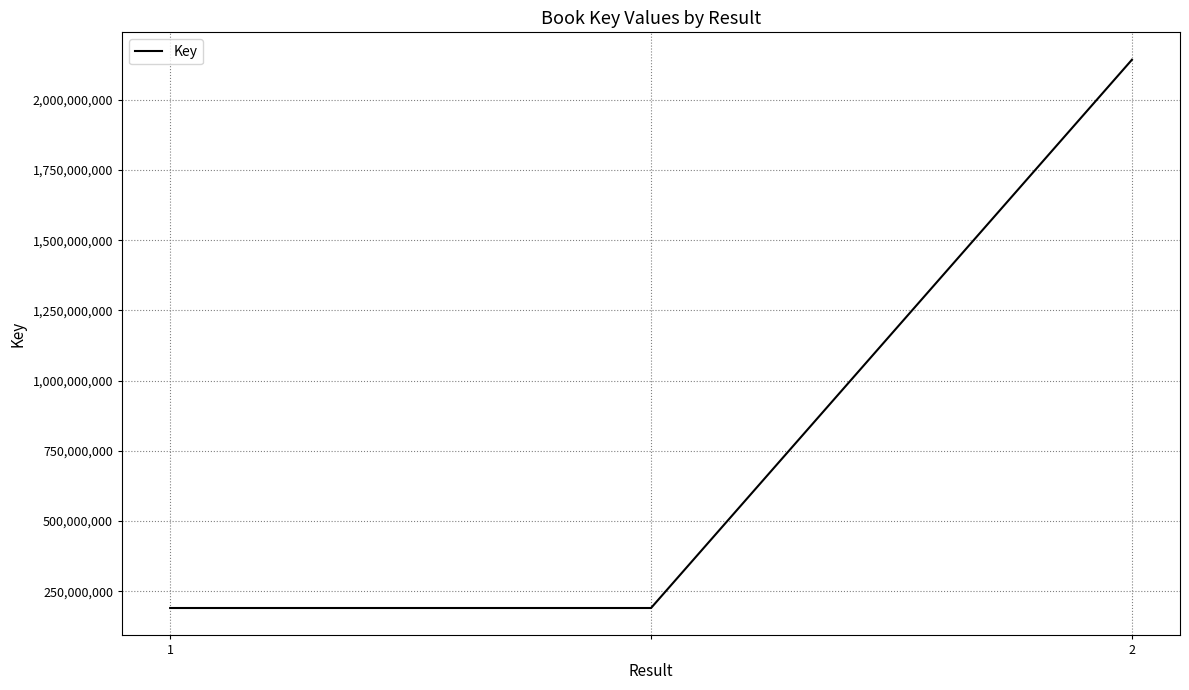

How many series are shown in this chart?

1